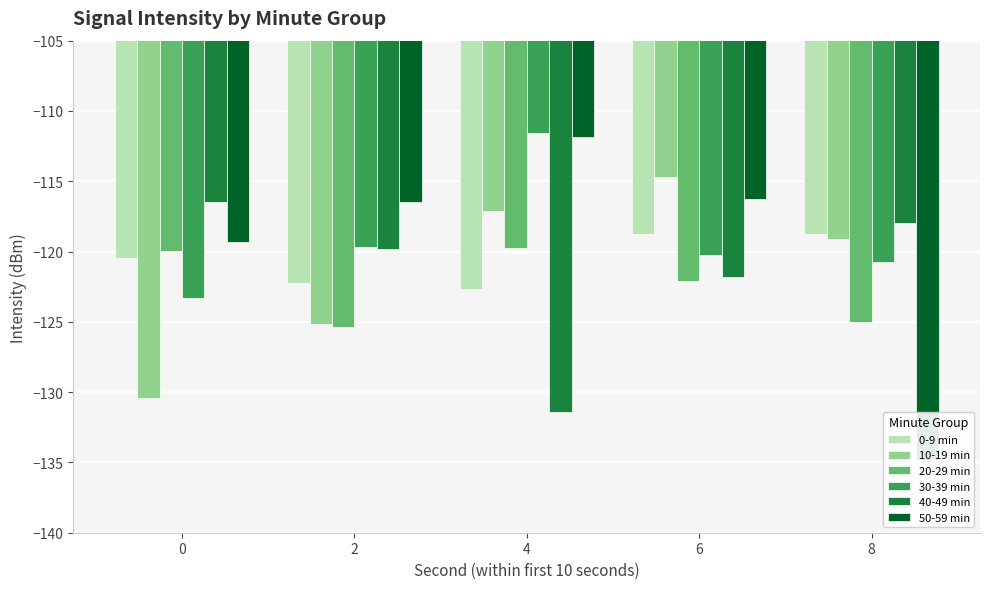

How many series are shown in this chart?

6